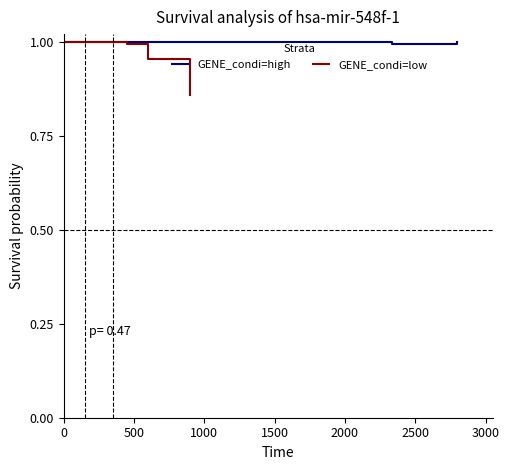

How many distinct data groups are displayed?

2